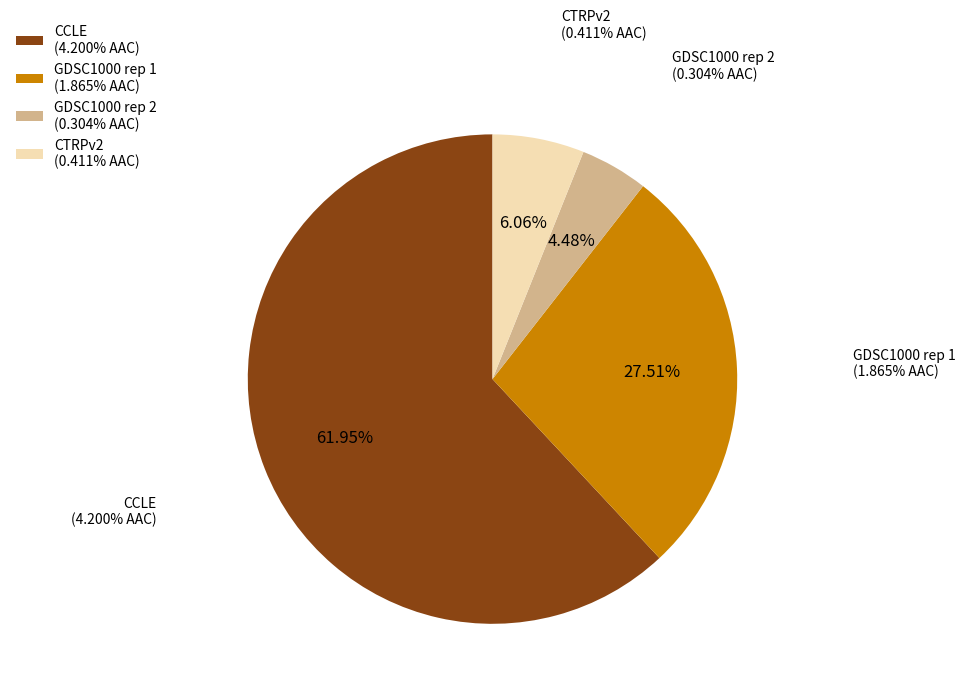

True or false: GDSC1000 rep 2 accounts for 4% of the total.

True